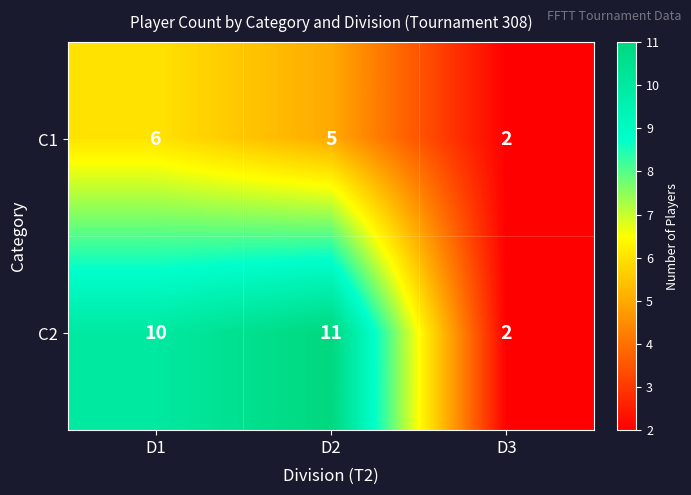

How many series are shown in this chart?

2